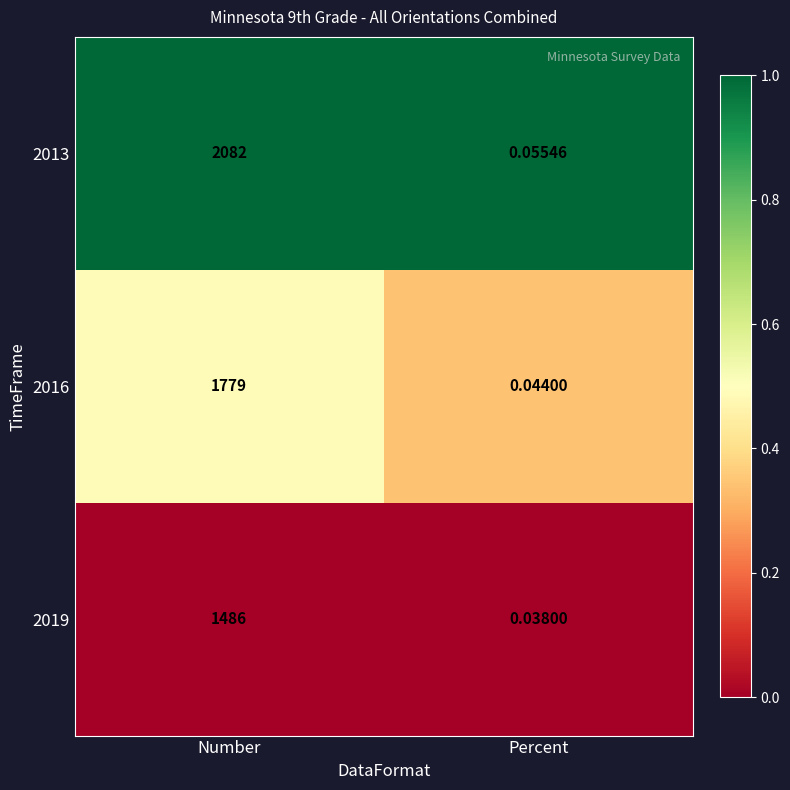

At which category is the sum across all series the highest?

Number